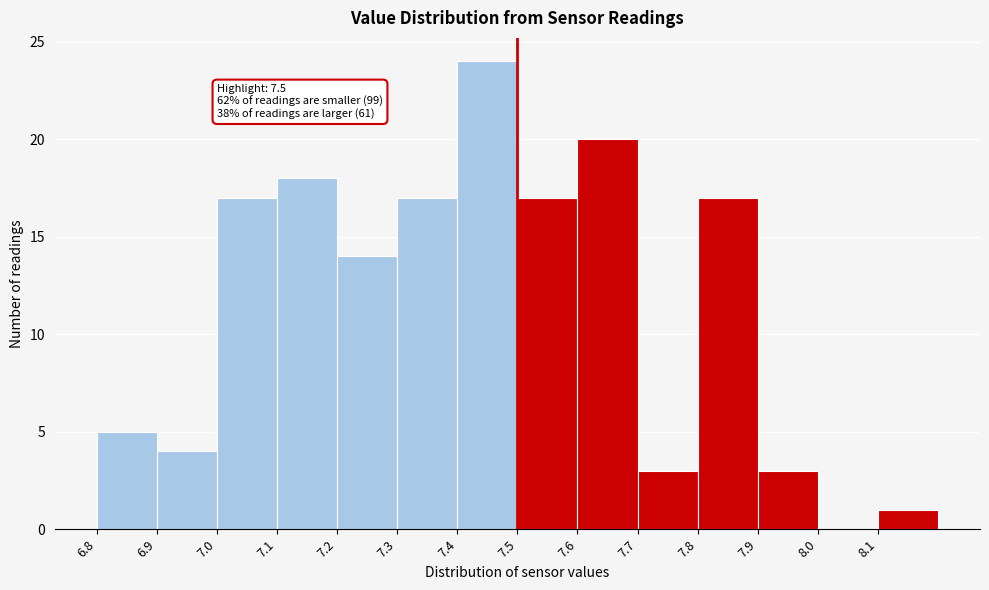

Over which range of the x-axis is the bar tallest?

7.4 to 7.5